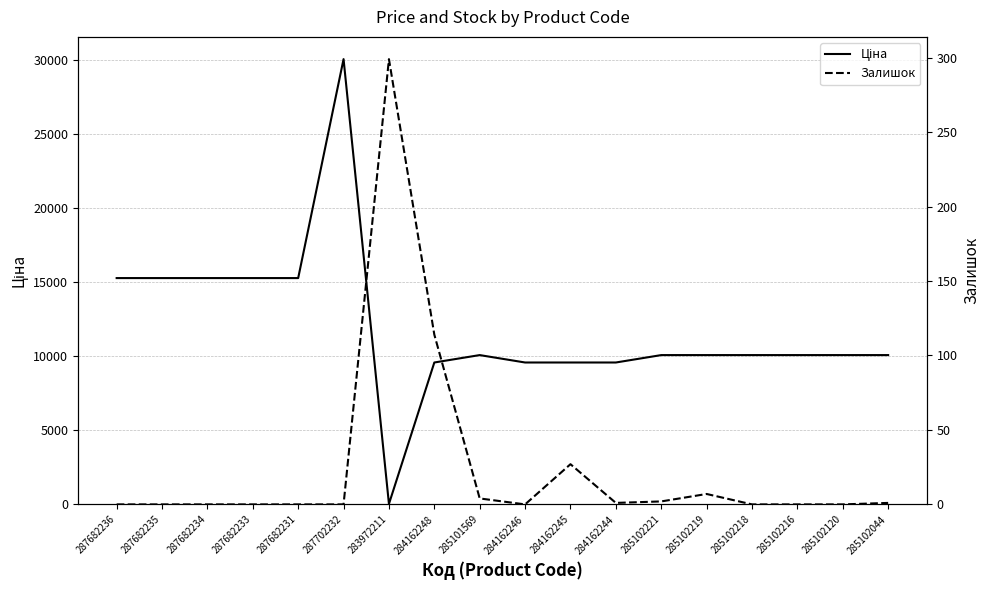

At 285102219, list the series in order from largest to smallest.

Ціна, Залишок